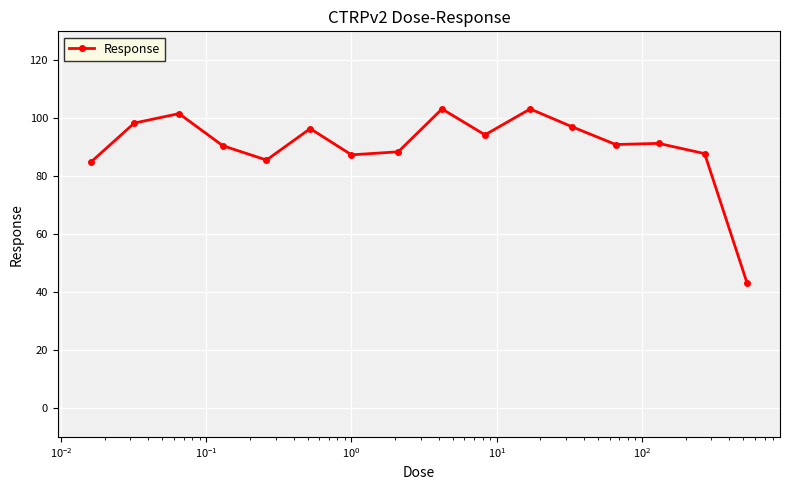

What is the sum of all values?

1443.8